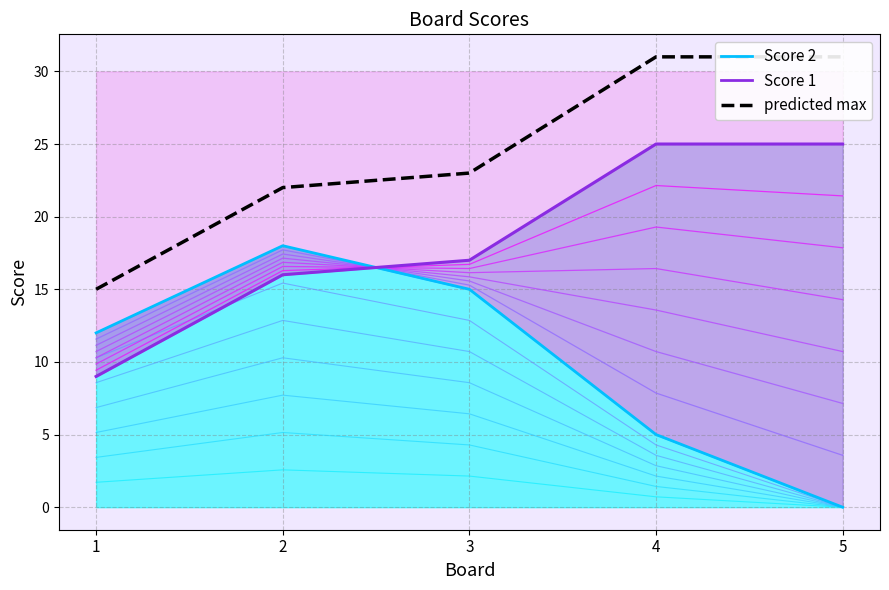

Is it true that the value at 4 is 43?

False